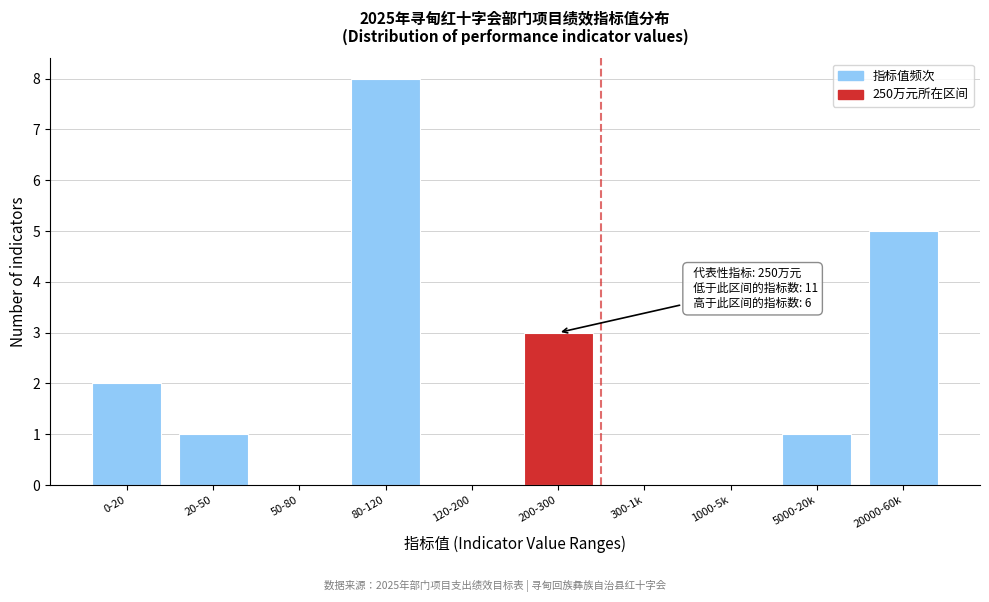

Reading left to right, extract all data points from this chart.

0-20=2	20-50=1	50-80=0	80-120=8	120-200=0	200-300=3	300-1k=0	1000-5k=0	5000-20k=1	20000-60k=5